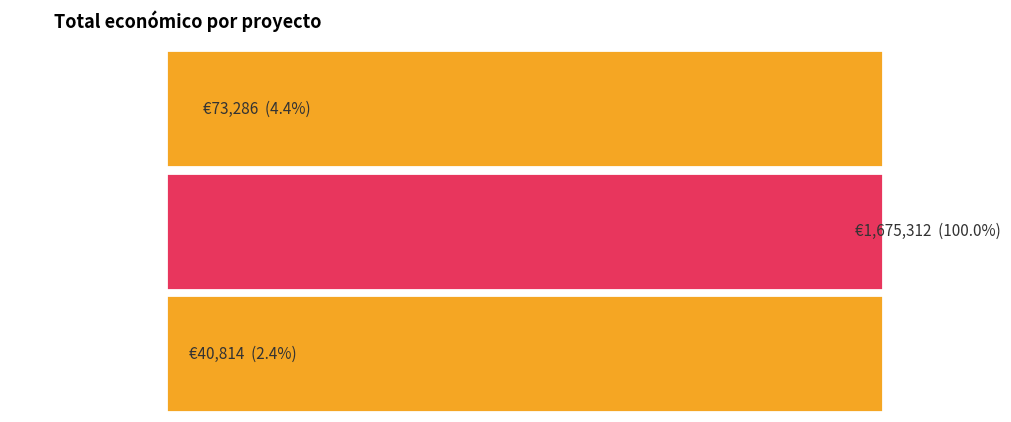

Rank the categories by value from lowest to highest.

Grupo Operativo, Proyecto Erasmus +, Proyecto LIFE